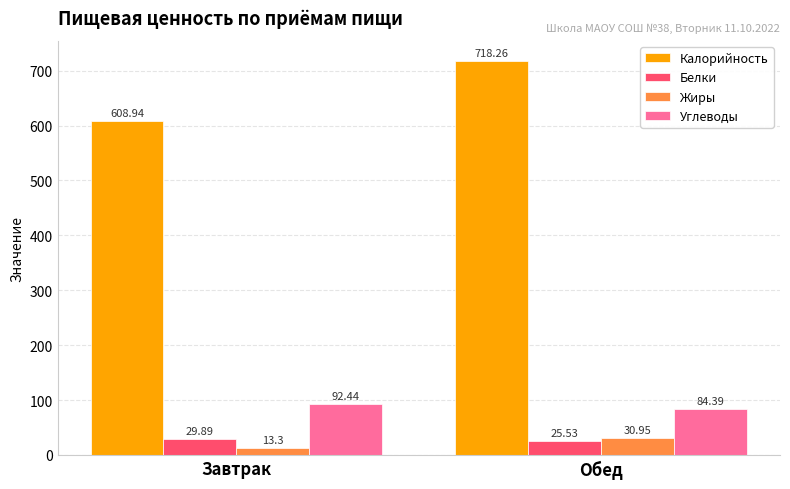

List the labels in order of Углеводы value, smallest first.

Обед, Завтрак